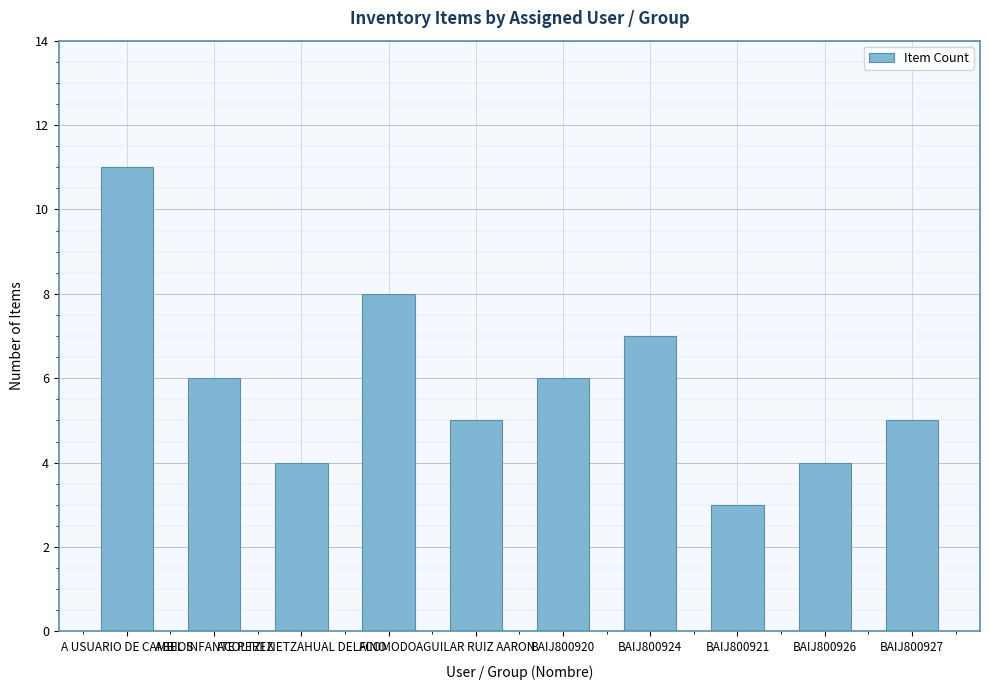

What is the smallest value displayed?

3